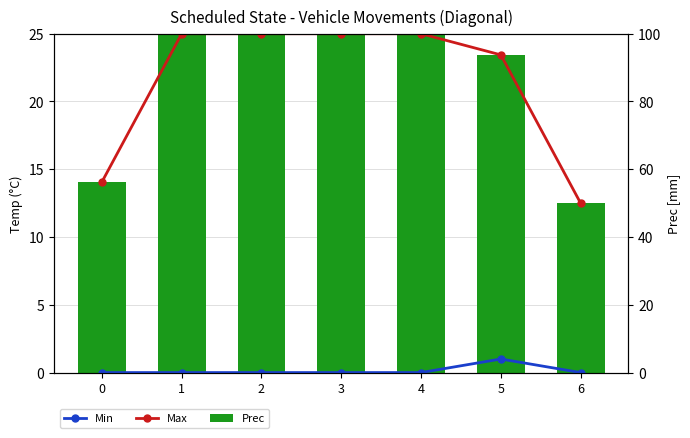

Reading right to left, list all the values displayed in this chart.

Min: 6=0.0	5=1.0	4=0.0	3=0.0	2=0.0	1=0.0	0=0.0
Max: 6=12.5	5=23.4	4=25.0	3=25.0	2=25.0	1=25.0	0=14.1
Prec: 6=12.5	5=23.4	4=25.0	3=25.0	2=25.0	1=25.0	0=14.1